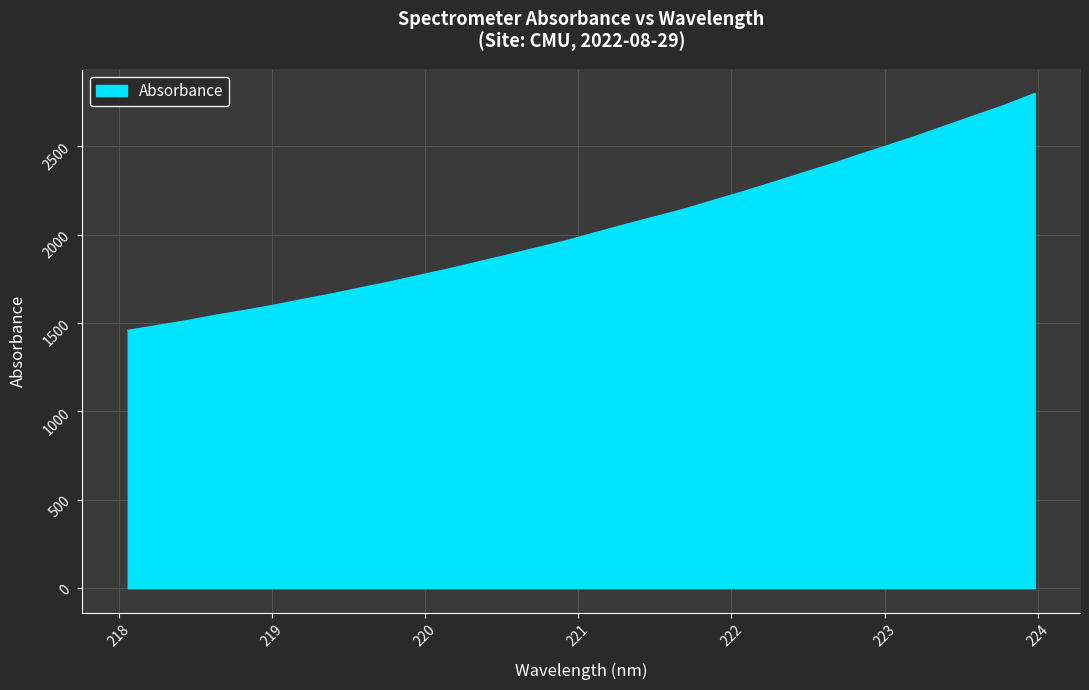

What is the maximum value shown in the chart?

2798.4